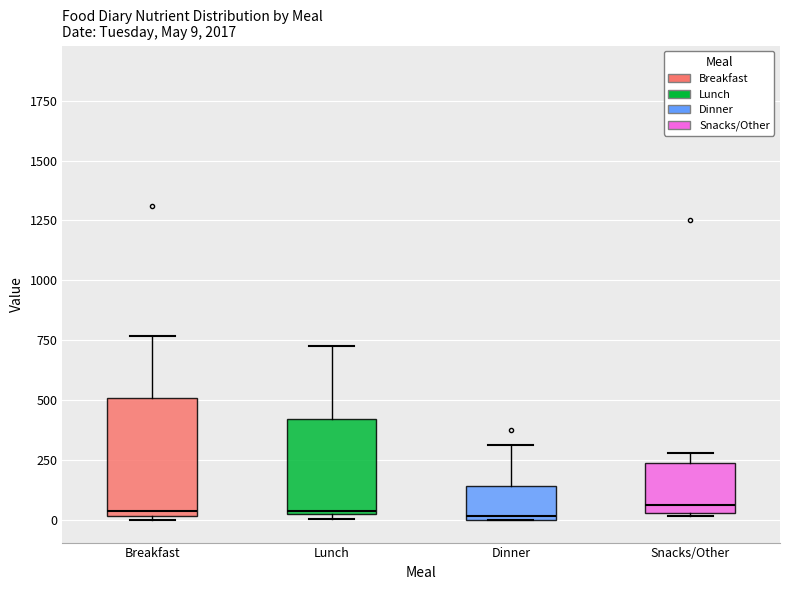

Comparing the boxes themselves (not the whiskers), which one is the tallest?

Breakfast